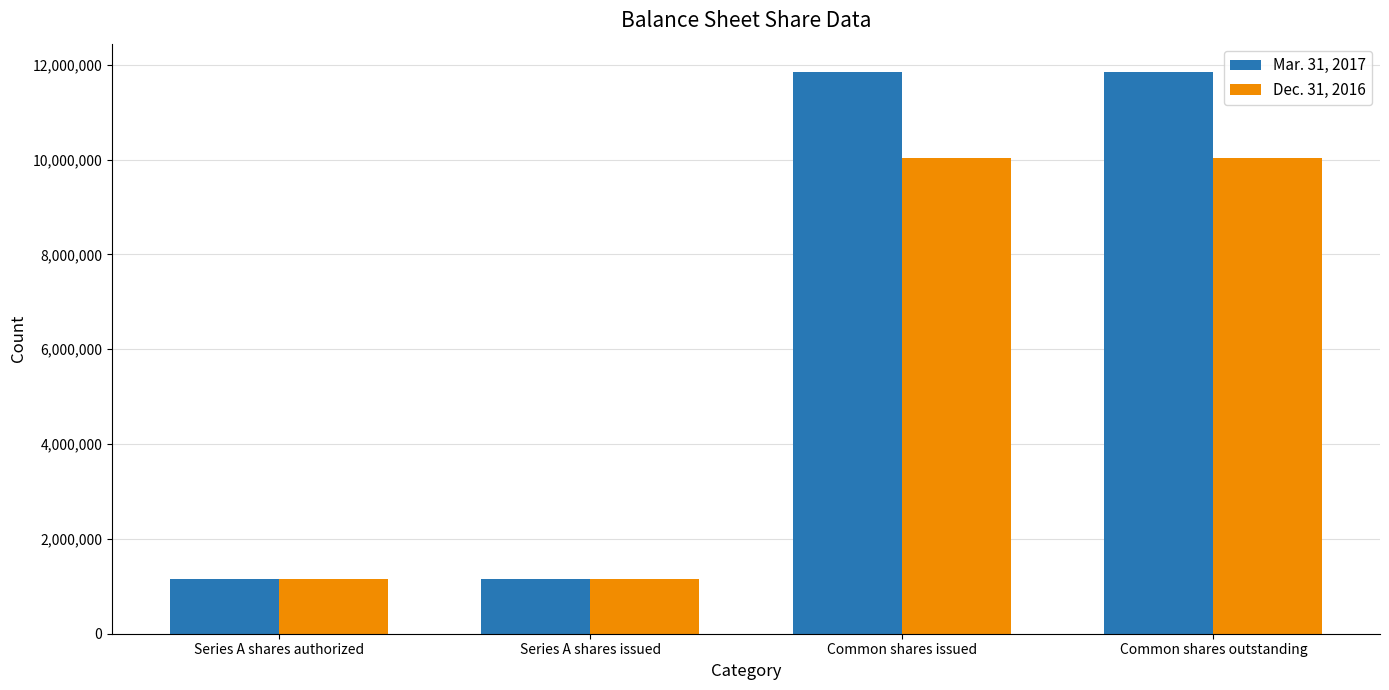

Which series has the largest range (max minus min)?

Mar. 31, 2017